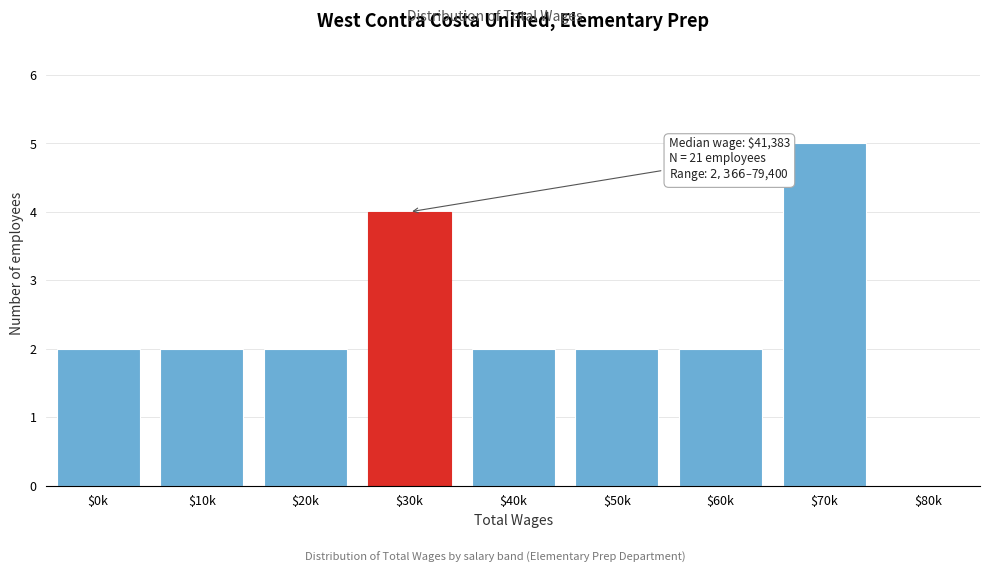

The chart shows a value of 5 at $70k. True or false?

True